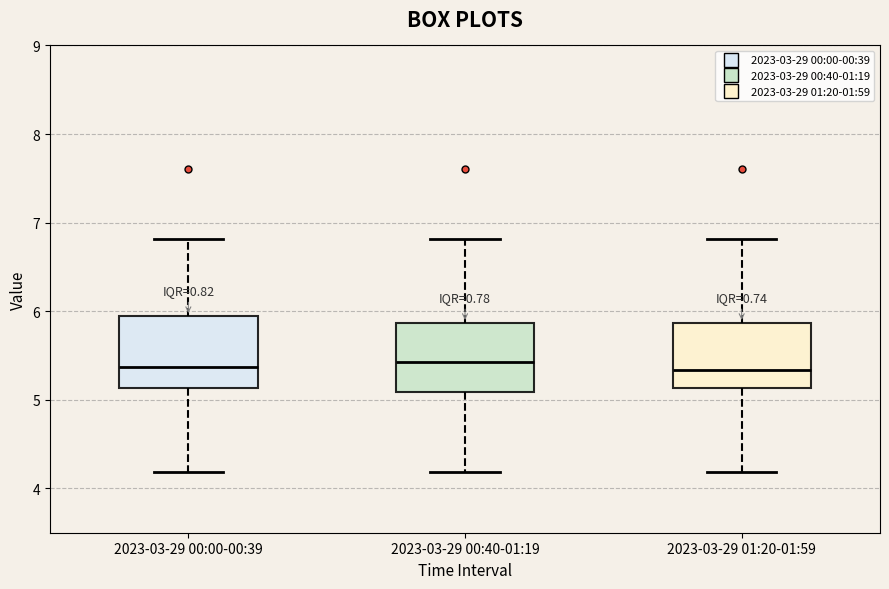

Where does the lower whisker of the box for 2023-03-29 01:20-01:59 end on the y-axis? The values are not printed on the chart, so give them approximately, as read against the axis.

4.2